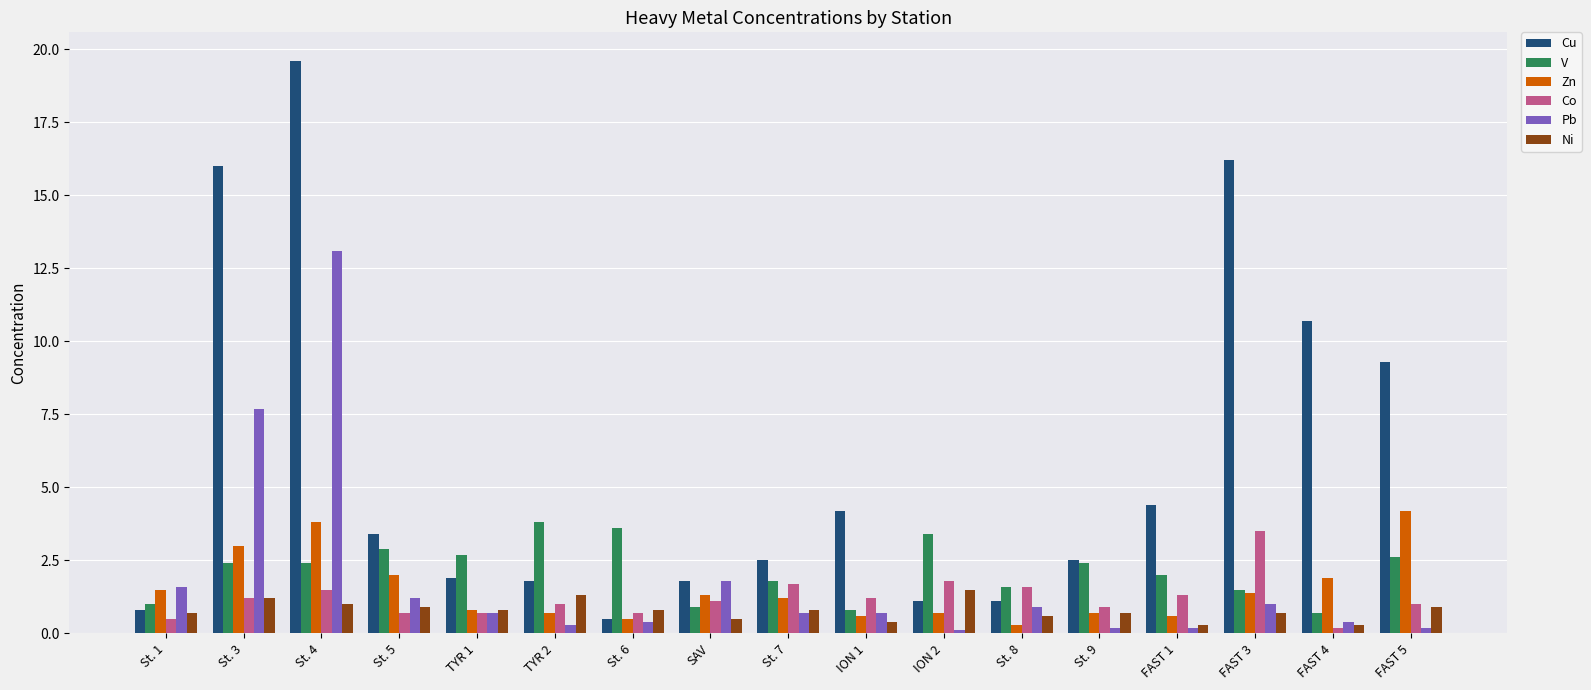

What is the minimum value for Cu?

0.5